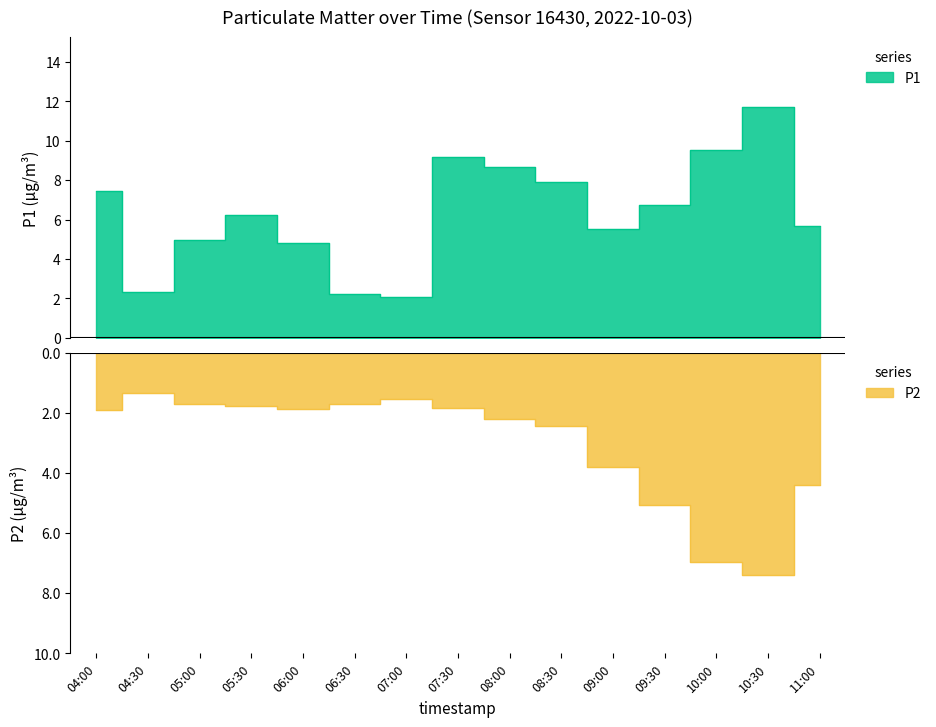

What is the difference between the maximum and minimum values in the P1 series?

9.7